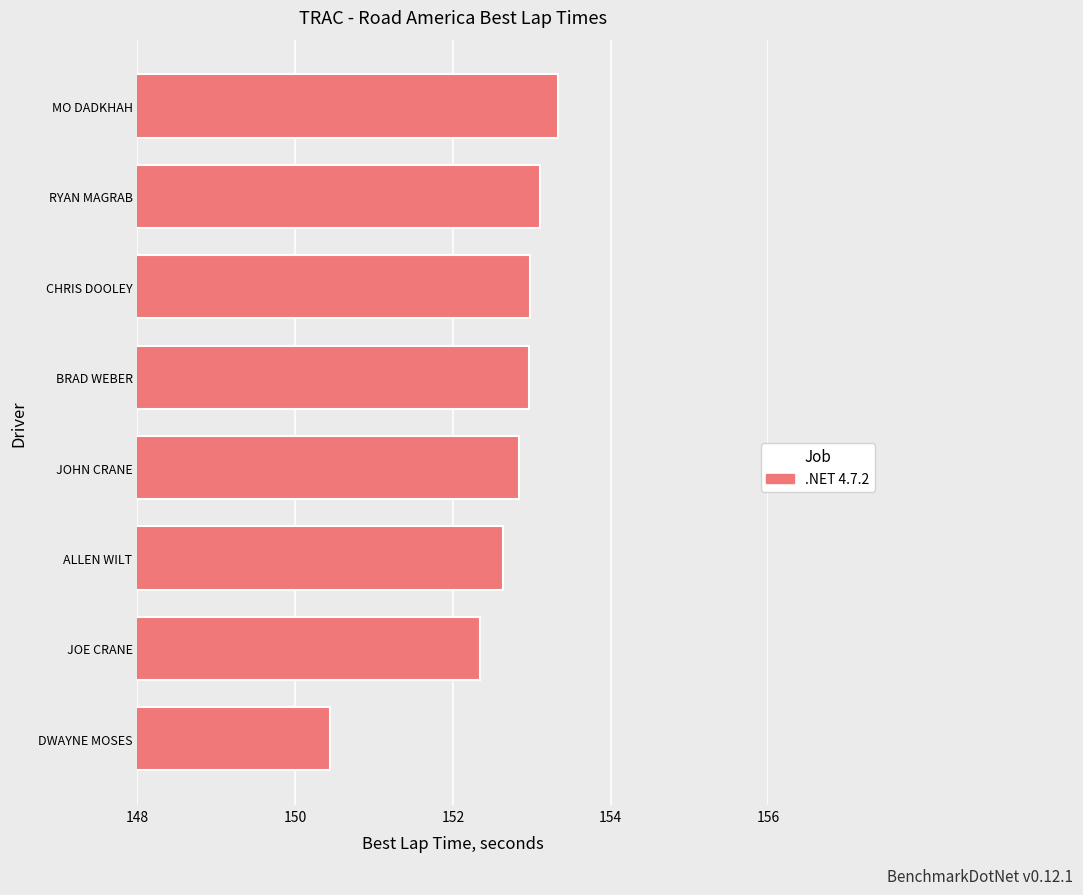

Reading bottom to top, what are all the values shown in this chart?

DWAYNE MOSES=150.4	JOE CRANE=152.3	ALLEN WILT=152.6	JOHN CRANE=152.8	BRAD WEBER=153.0	CHRIS DOOLEY=153.0	RYAN MAGRAB=153.1	MO DADKHAH=153.3